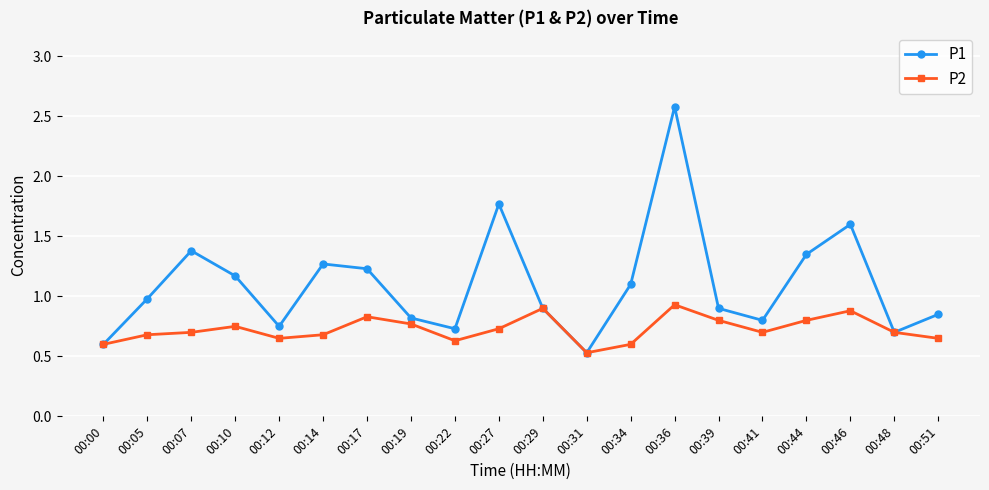

The value of P2 at 00:27 is 0.2. True or false?

False